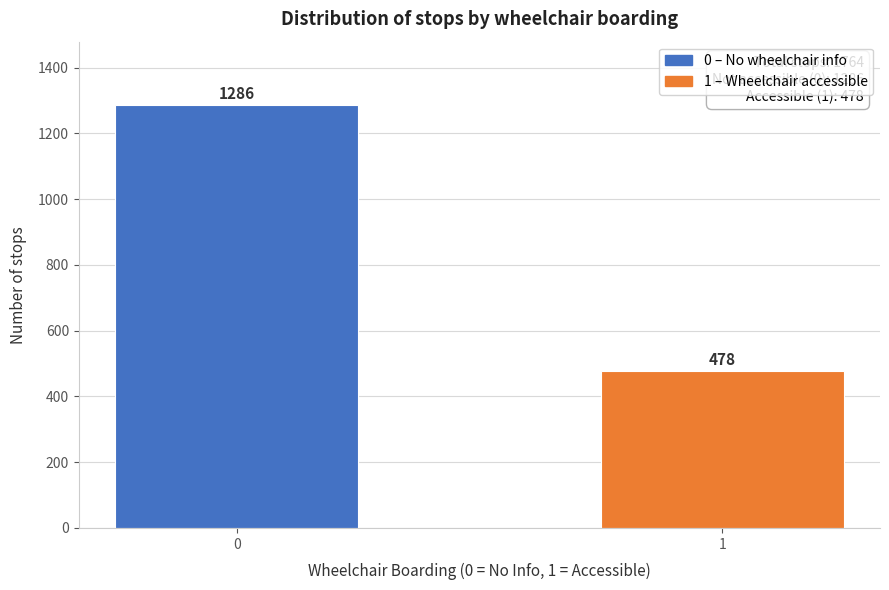

Reading right to left, transcribe all the data shown in this chart.

478	1286